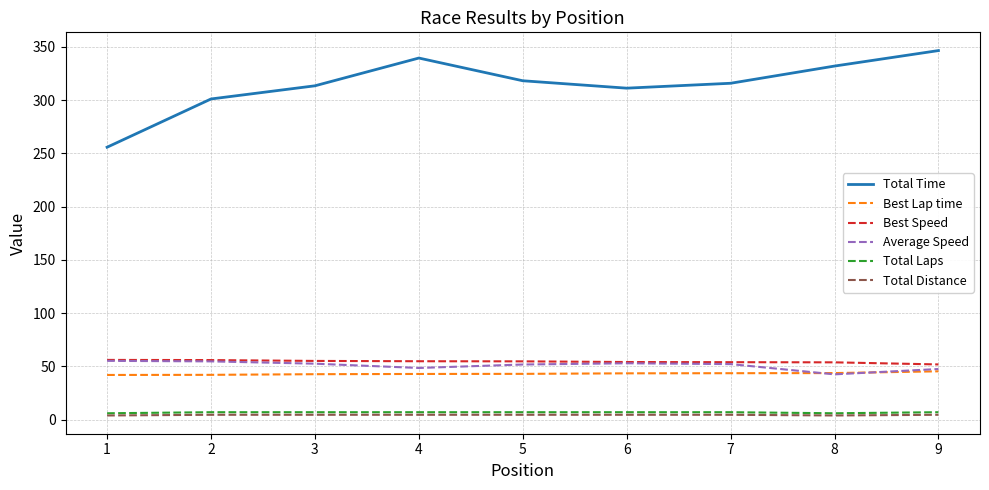

What is the sum of the Average Speed values at 9 and 2?

102.3